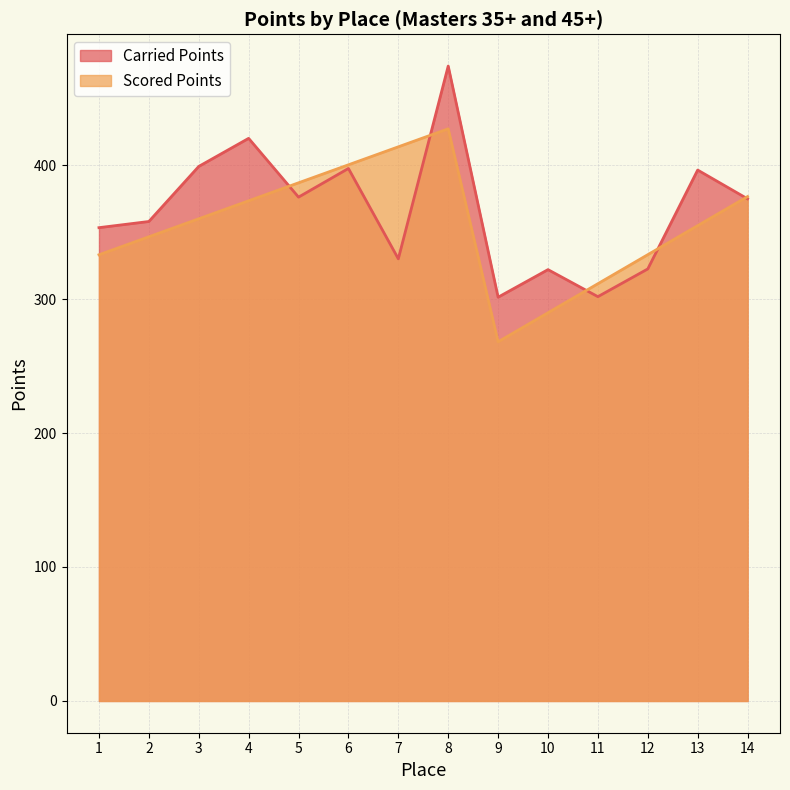

What is the total value across all series at 7?

743.6